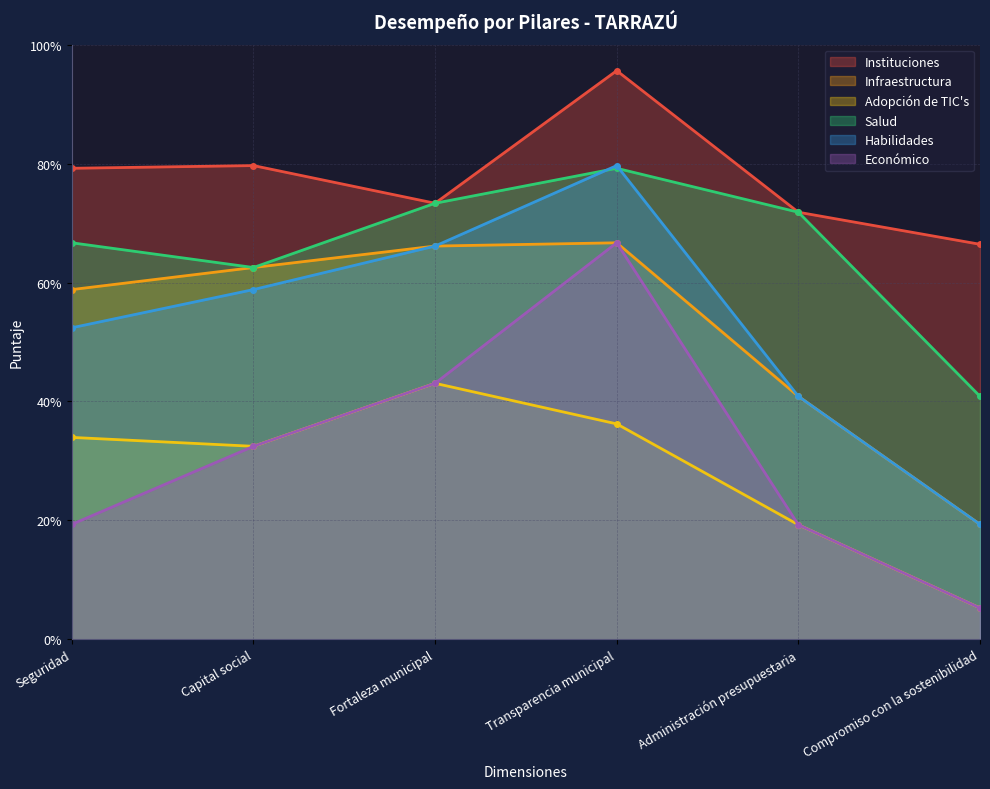

List the labels in order of Adopción de TIC's value, largest first.

Fortaleza municipal, Transparencia municipal, Seguridad, Capital social, Administración presupuestaria, Compromiso con la sostenibilidad